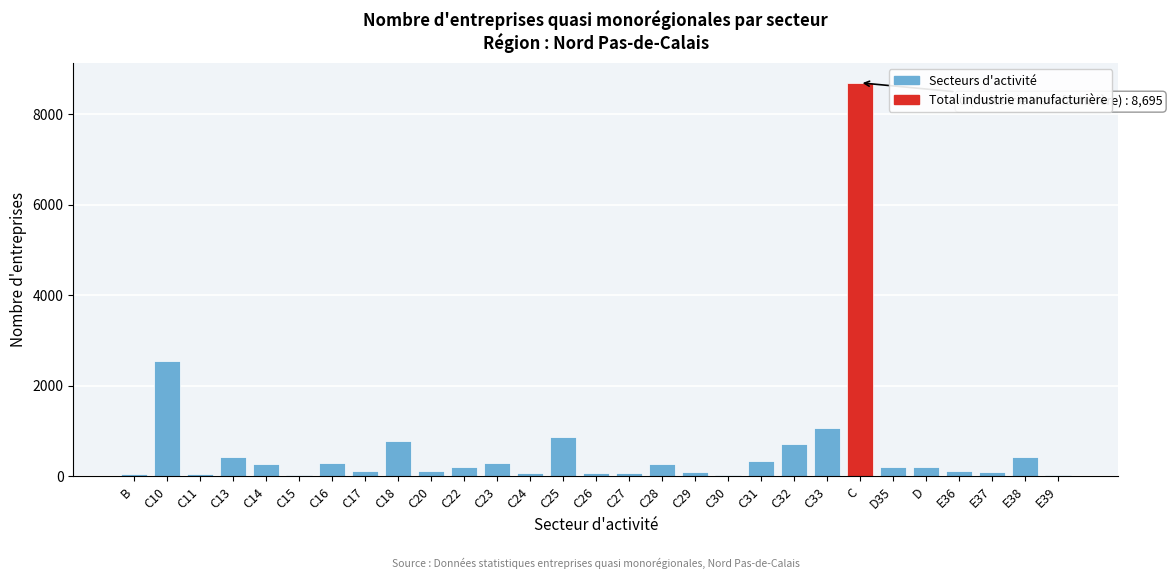

What is the maximum value shown in the chart?

8695